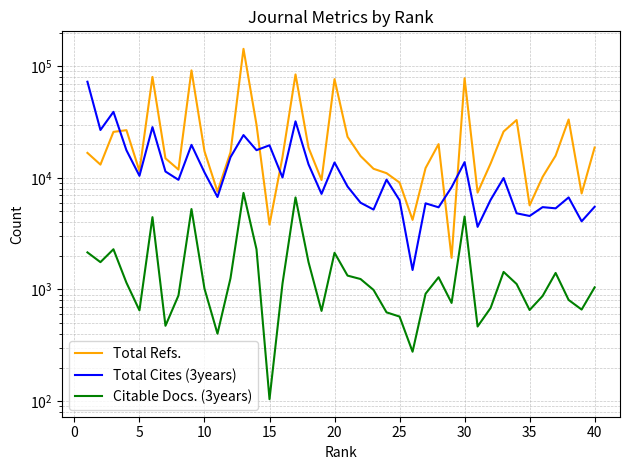

Where is Total Refs. nearest to the value 72595?

20